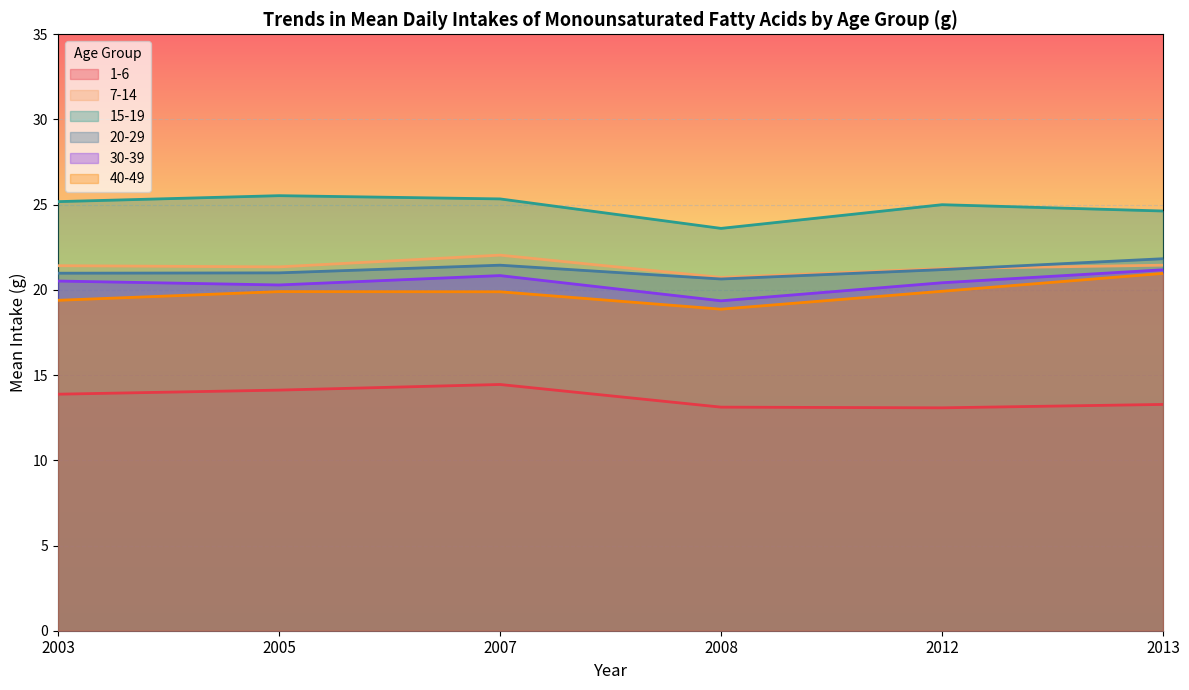

What value does the 7-14 series have at 2003?

21.4